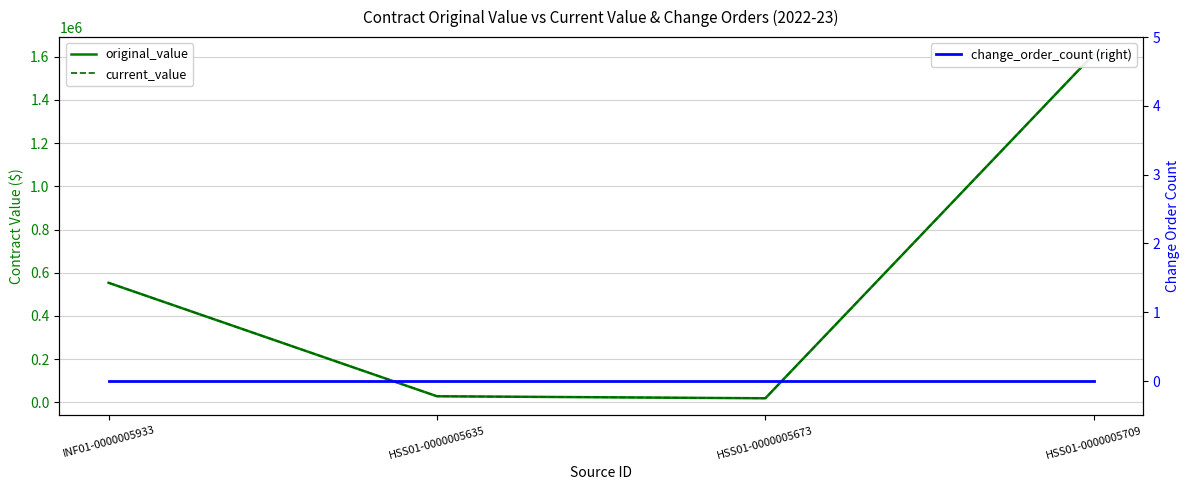

Reading left to right, extract all data points from this chart.

original_value: INF01-0000005933=553473.7	HSS01-0000005635=28350.0	HSS01-0000005673=19040.0	HSS01-0000005709=1610961.6
current_value: INF01-0000005933=553473.7	HSS01-0000005635=28350.0	HSS01-0000005673=19040.0	HSS01-0000005709=1610961.6
change_order_count (right): INF01-0000005933=0.0	HSS01-0000005635=0.0	HSS01-0000005673=0.0	HSS01-0000005709=0.0